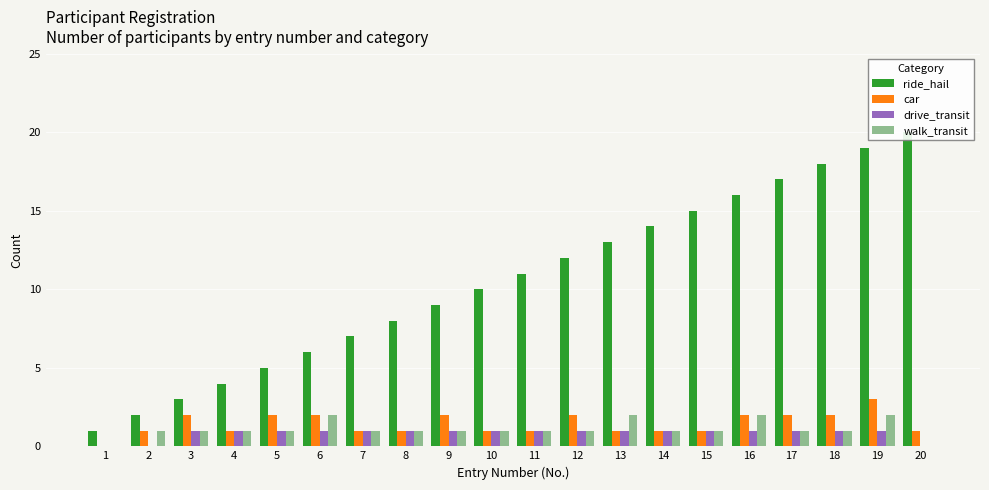

What is the difference between the second highest and second lowest values in the drive_transit series?

1